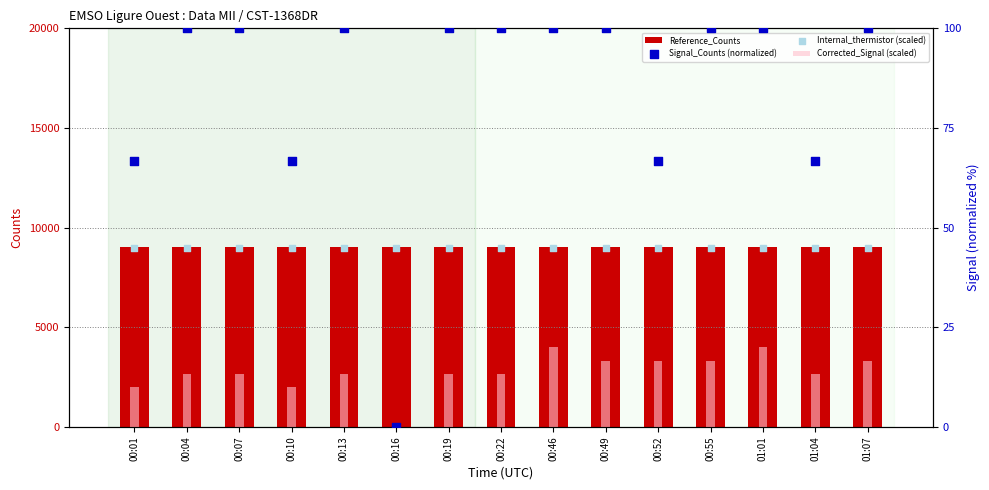

Which series reaches the maximum Y coordinate?

Reference_Counts